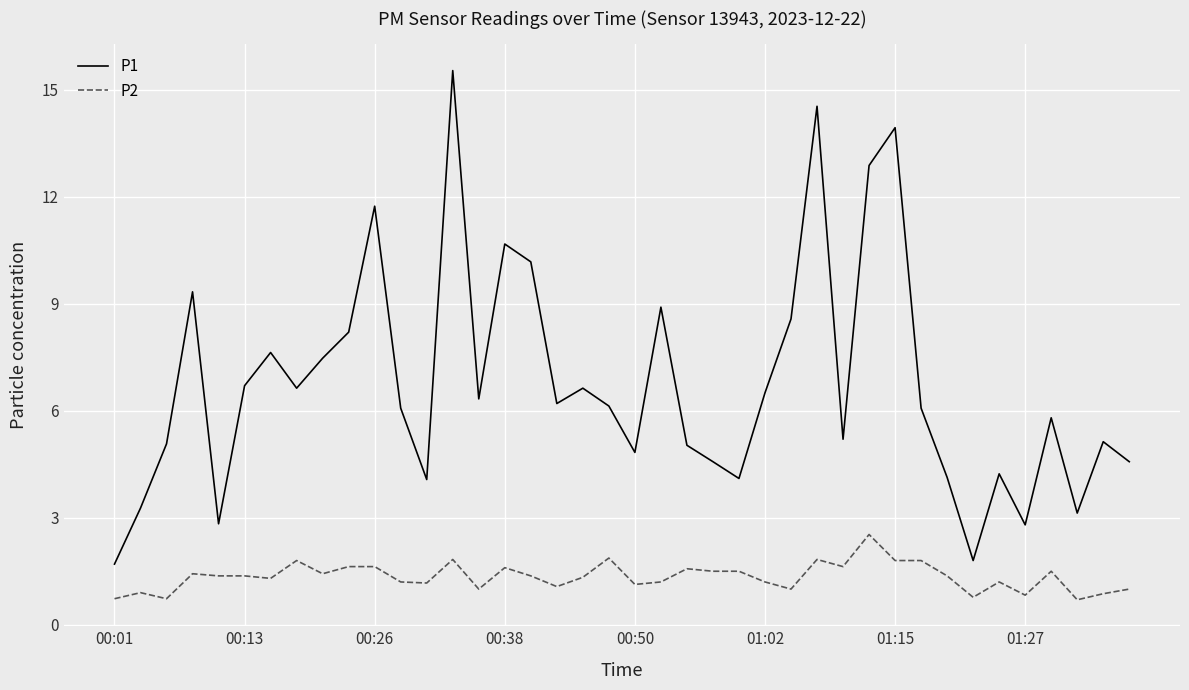

List the series in order of their peak value, highest first.

P1, P2